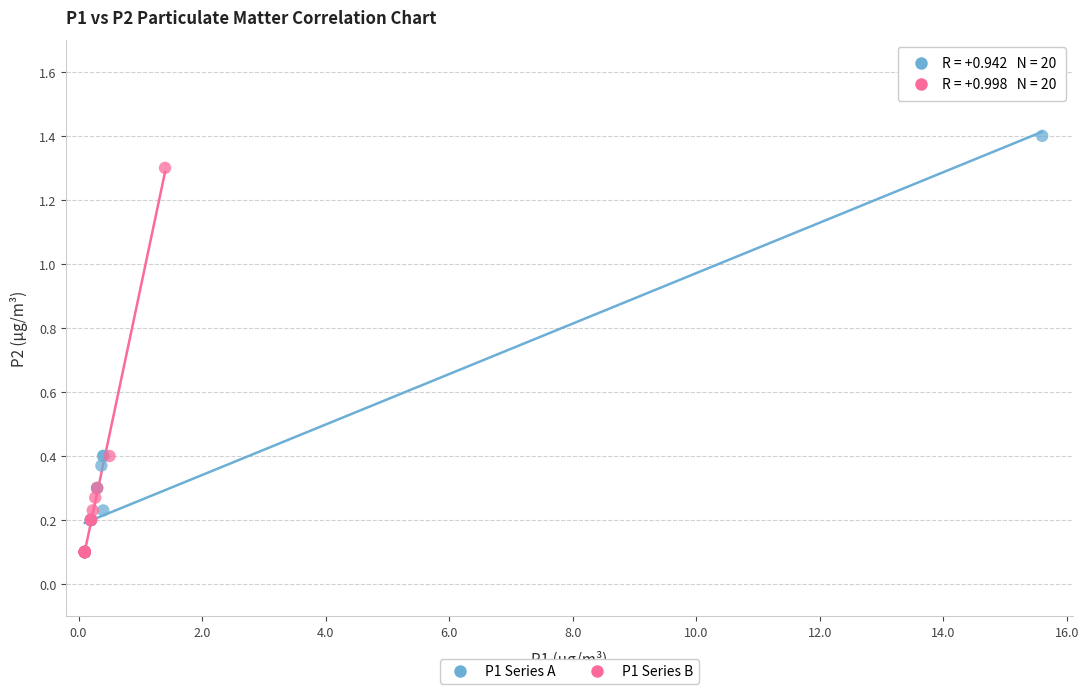

Which series contains the highest Y value?

P1 Series A